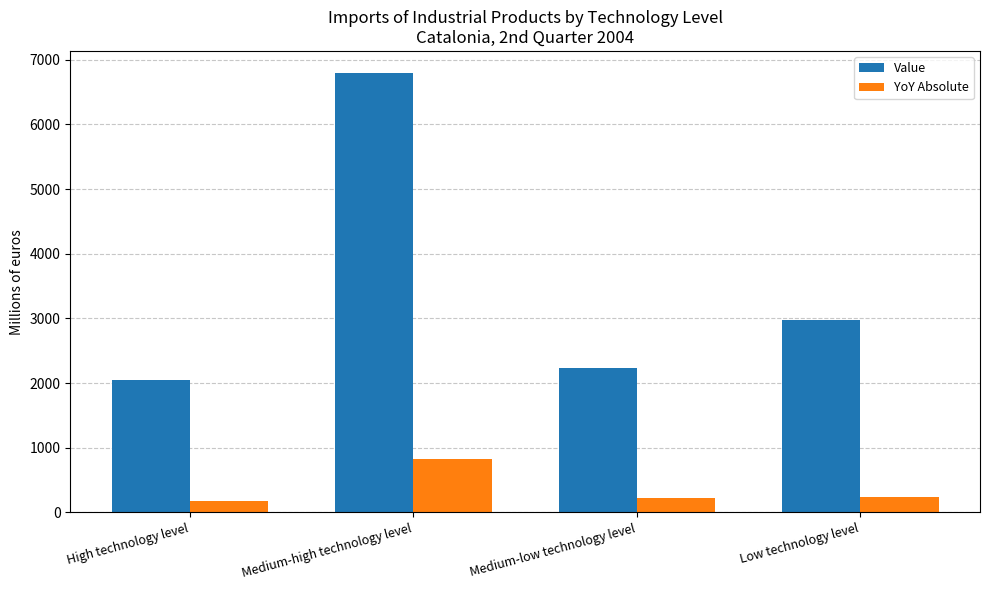

Which category has the lowest value in the Value series?

High technology level